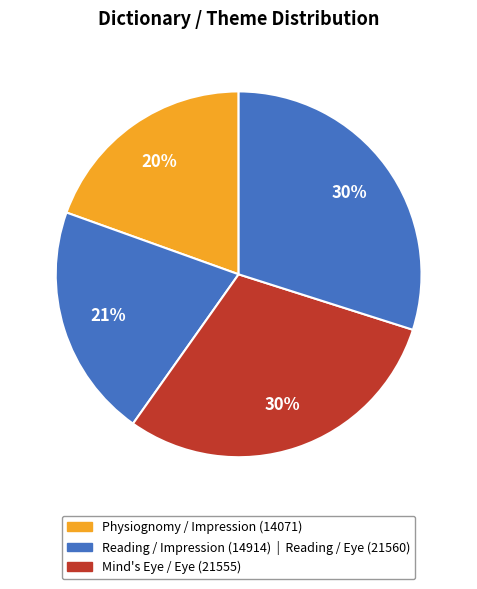

How many slices are in this pie chart?

4